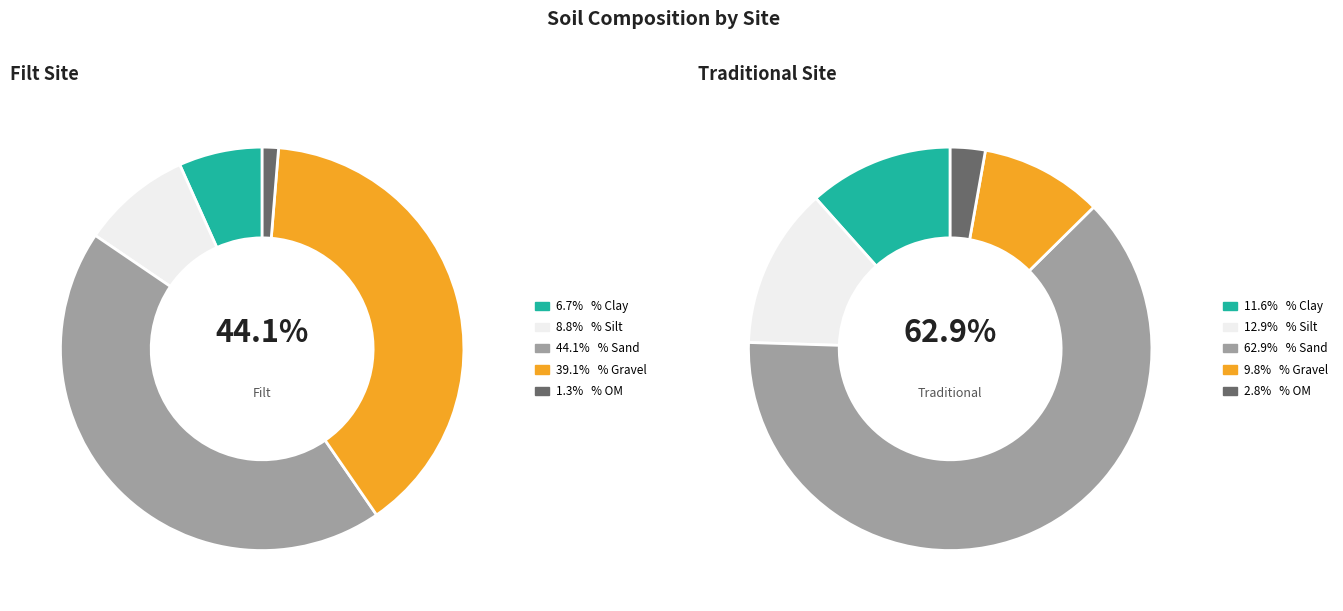

Which series has the widest spread of values?

Traditional